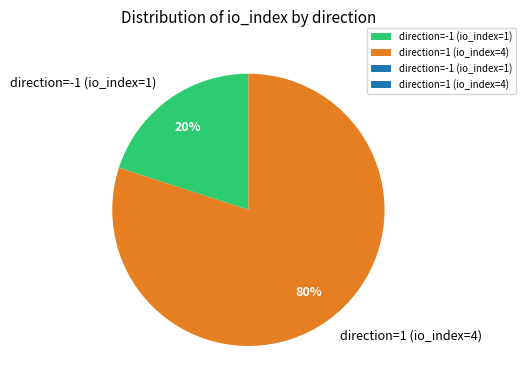

The direction=1 (io_index=4) slice represents 91% of the pie. True or false?

False